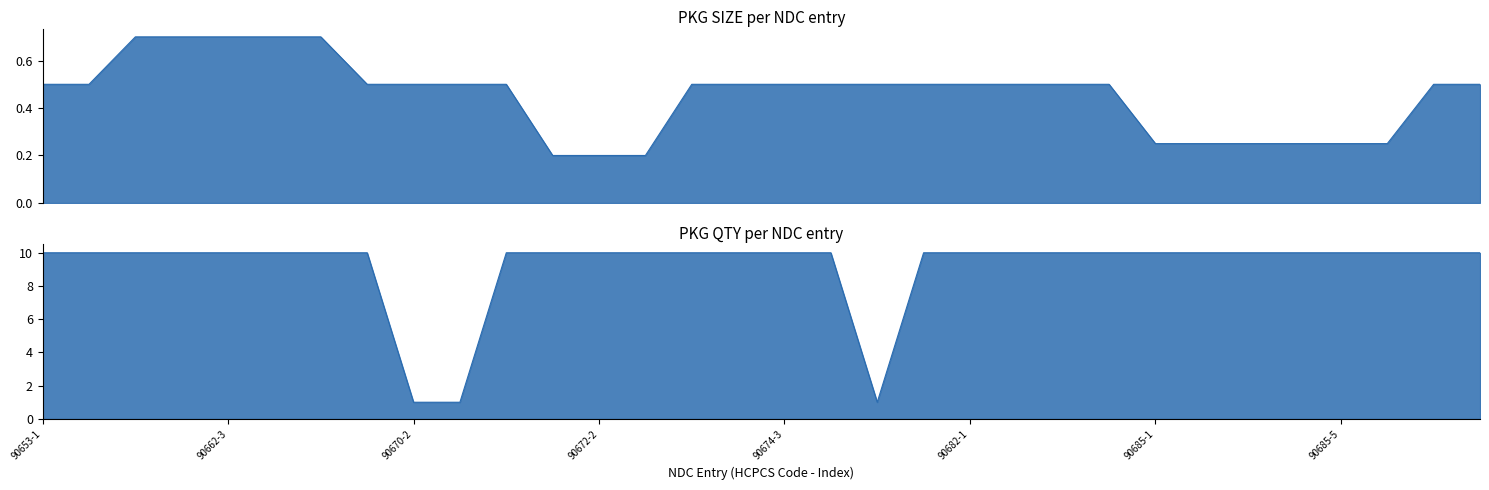

Which label corresponds to the largest value in the chart?

90653-1